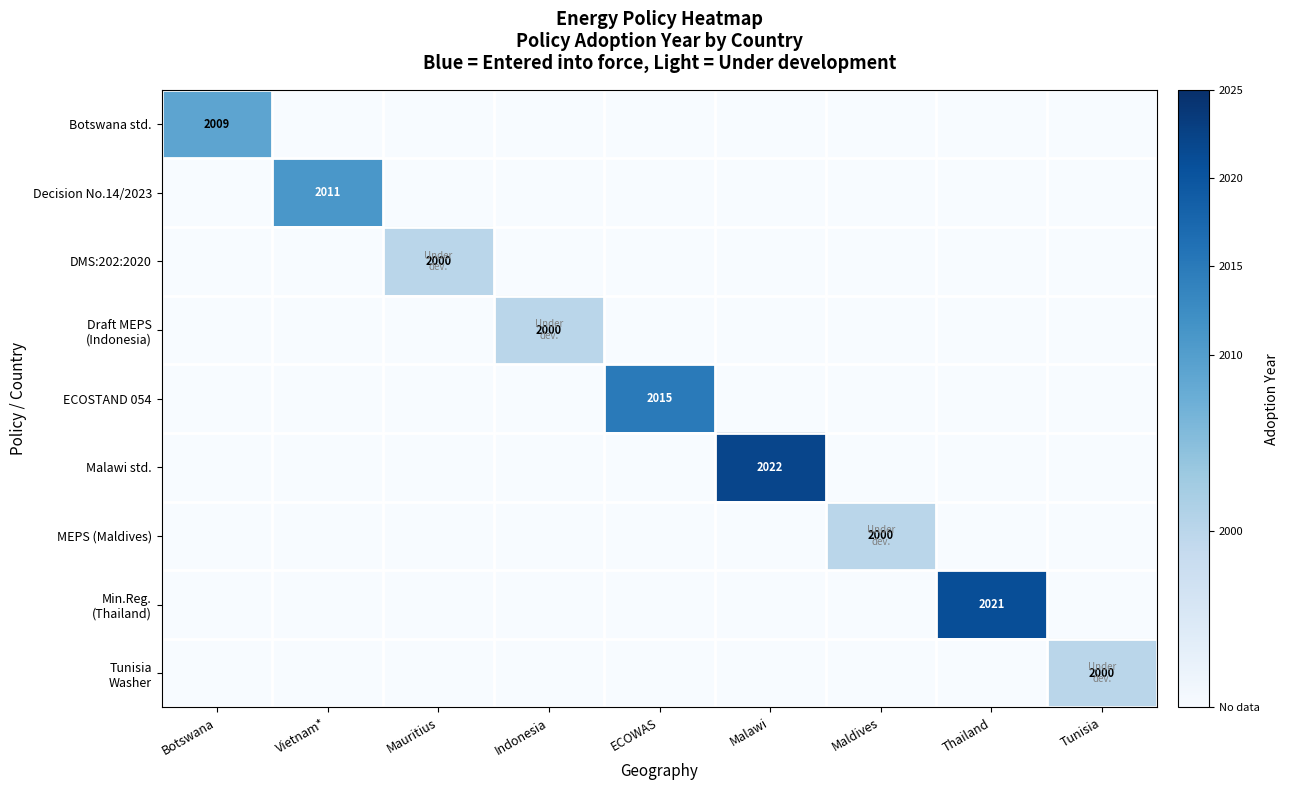

True or false: Decision No.14/2023 has a value of 2011 at Vietnam*.

True